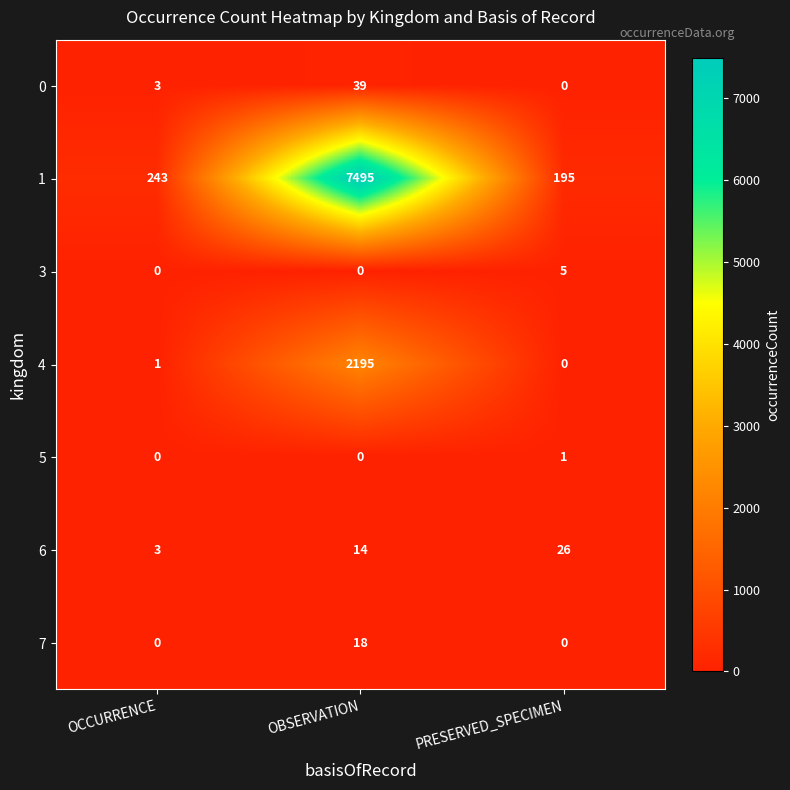

List the series in order of their peak value, highest first.

1, 4, 0, 6, 7, 3, 5